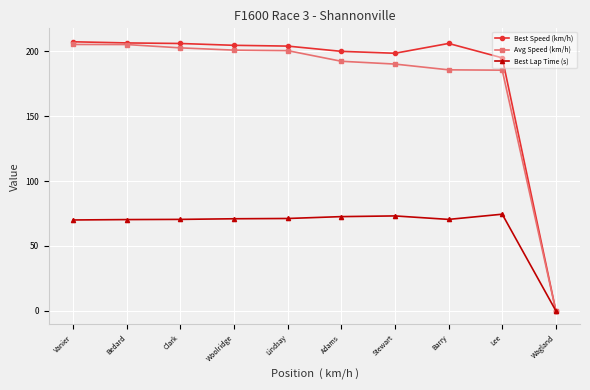

What is the value of the Best Lap Time (s) point at the 7th from the left?

73.1